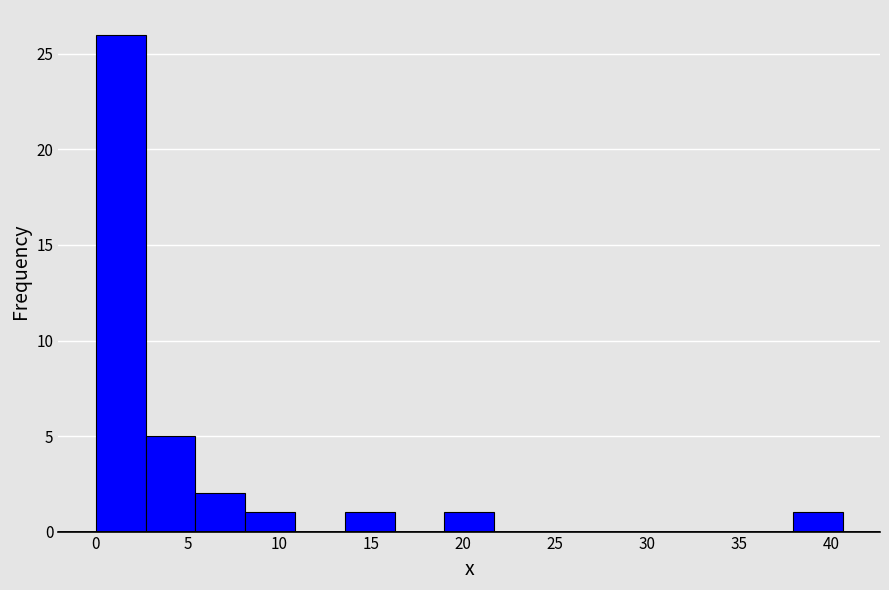

Over which range of the x-axis is the bar tallest?

0.0 to 2.5